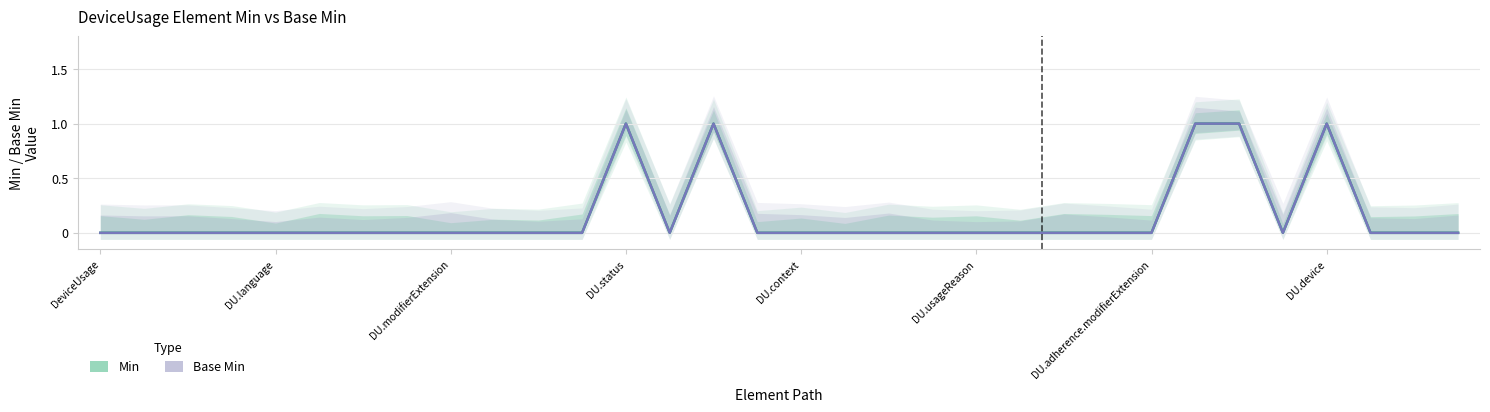

What position from the right is DU.device?

4